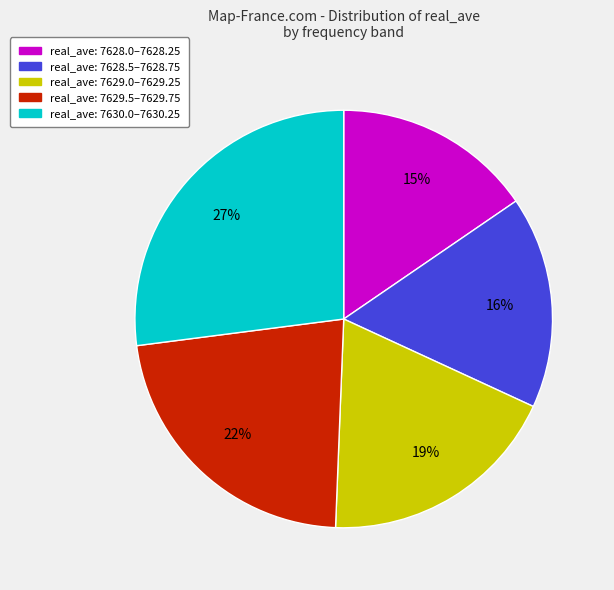

Does any single category account for the majority?

No